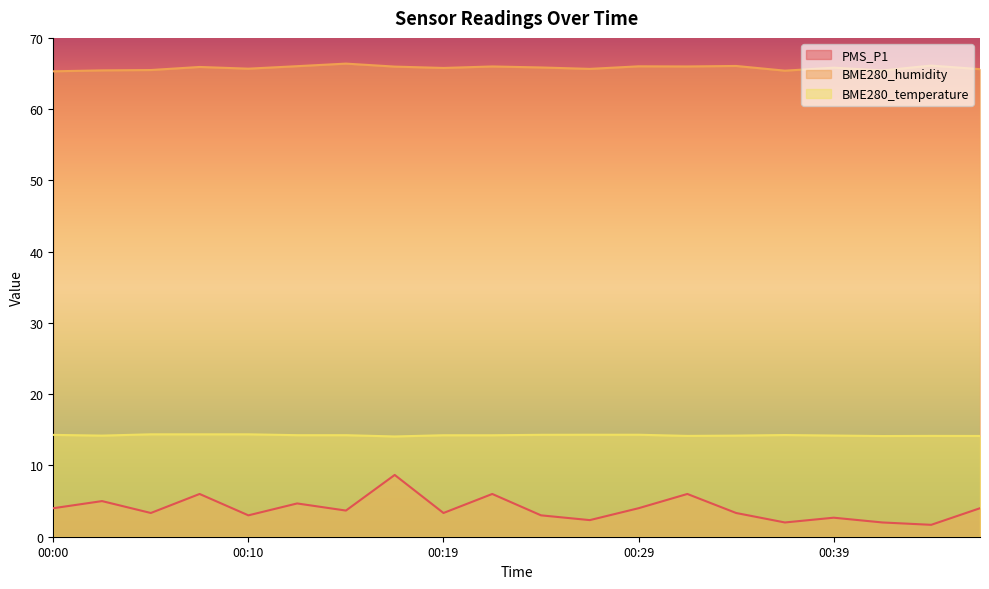

Which series has the largest total across all categories?

BME280_humidity